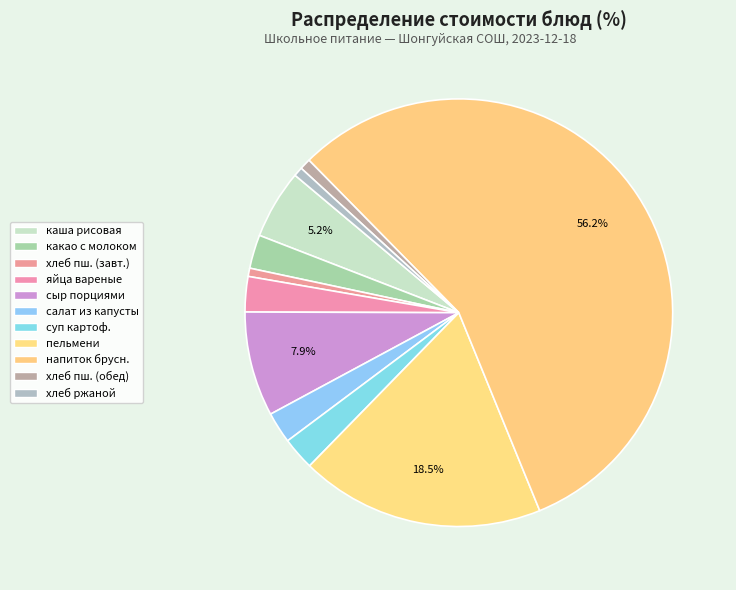

How many slices are in this pie chart?

11